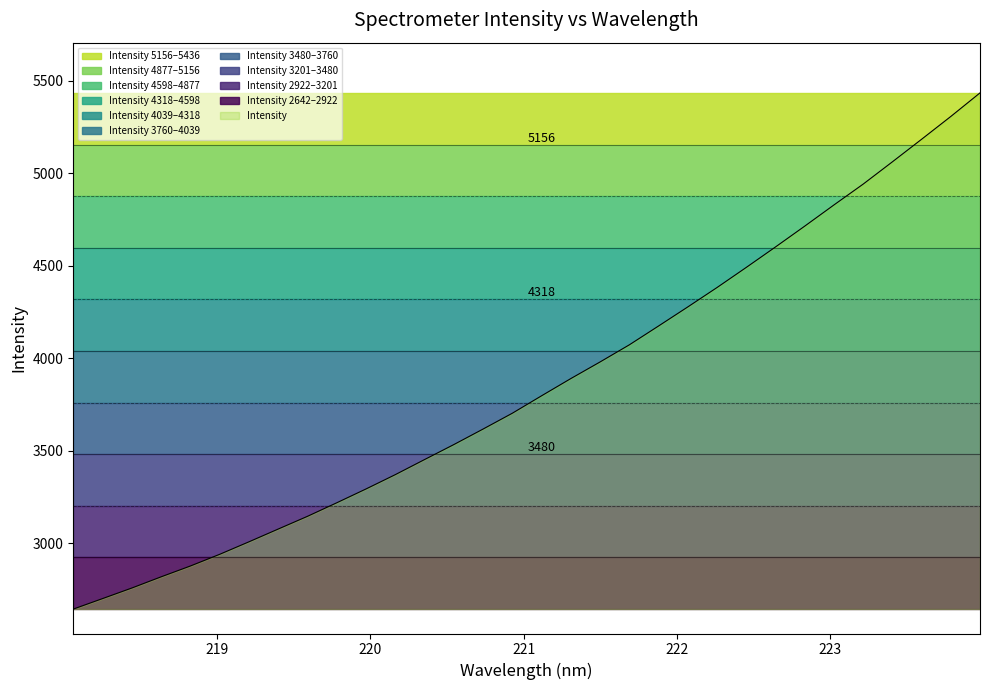

What is the ratio of the value at 223.7895 to the value at 221.1174?

1.4